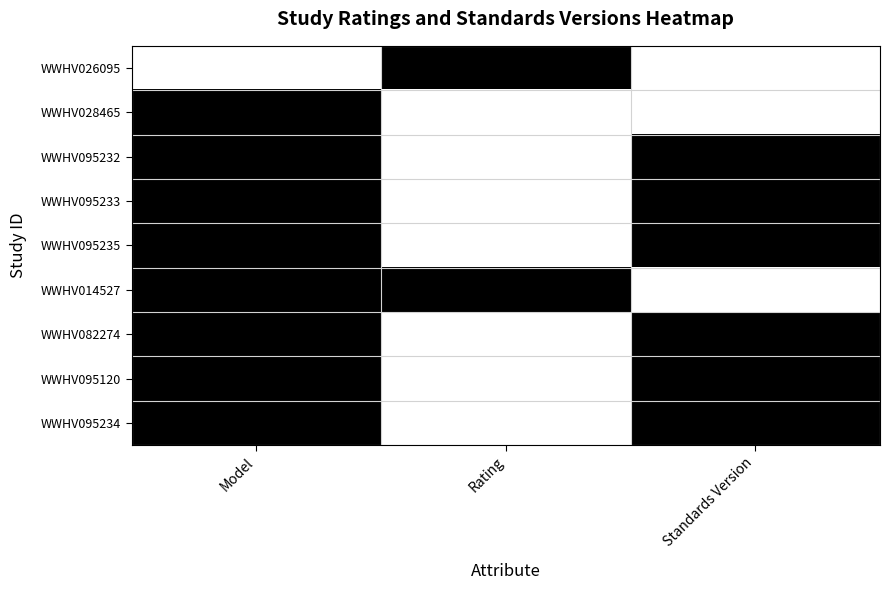

Between Model and Rating, which series saw the biggest shift?

WWHV026095